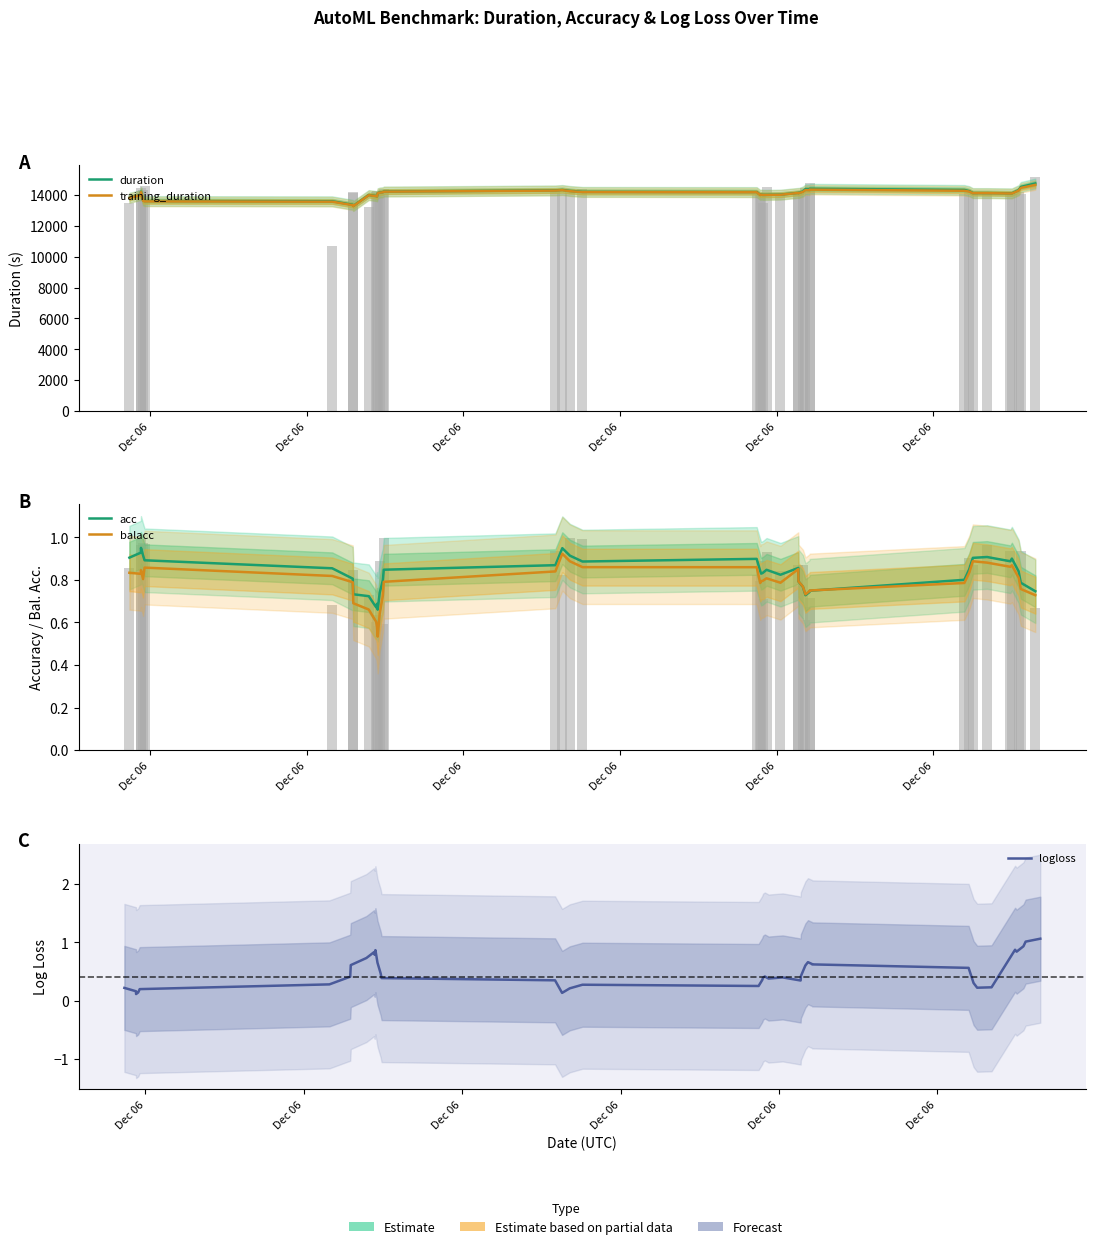

Which category has the highest value in the acc series?

Dec 06